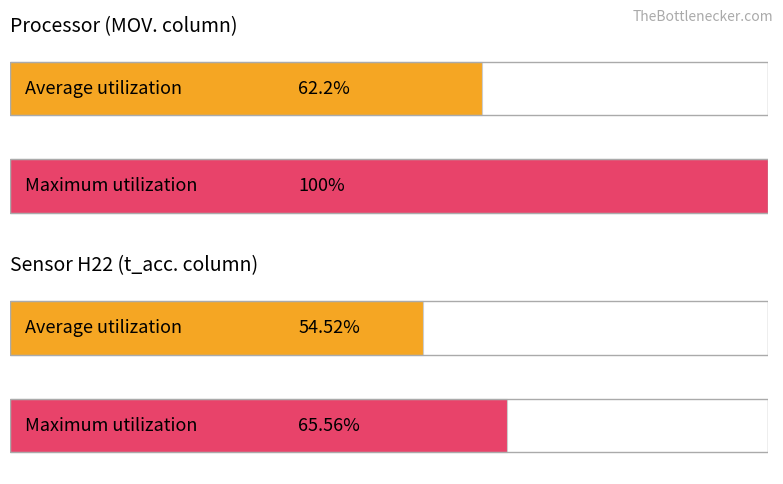

At which category does the chart reach its peak across all series?

1